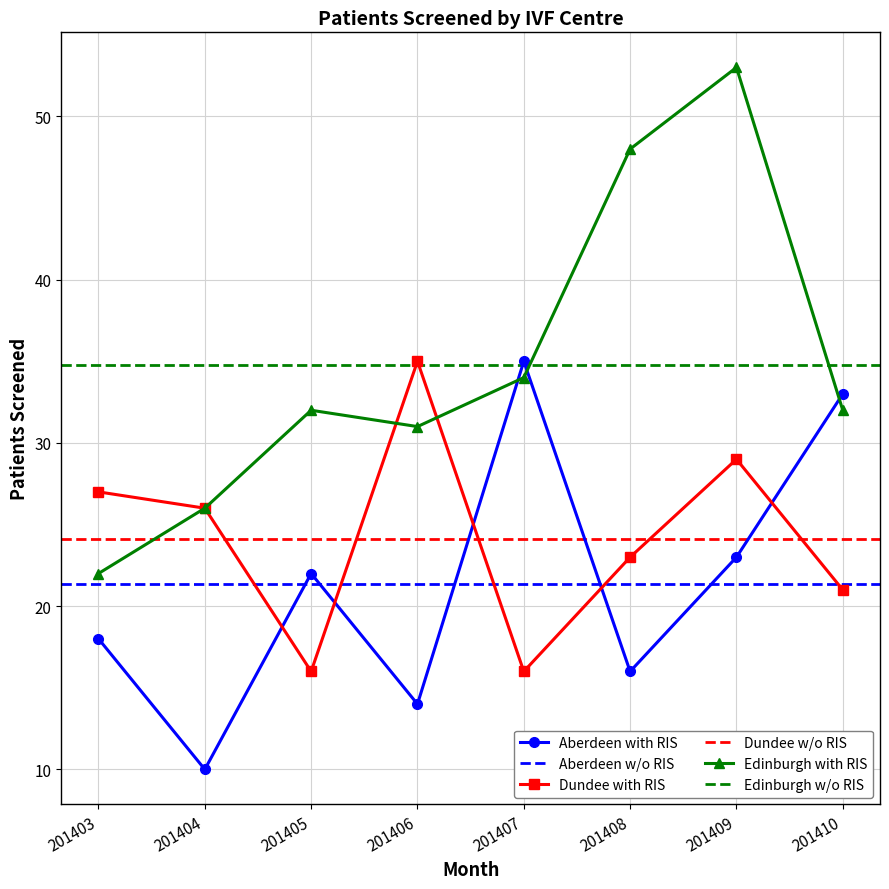

The Edinburgh with RIS series shows 26 at 201404. True or false?

True